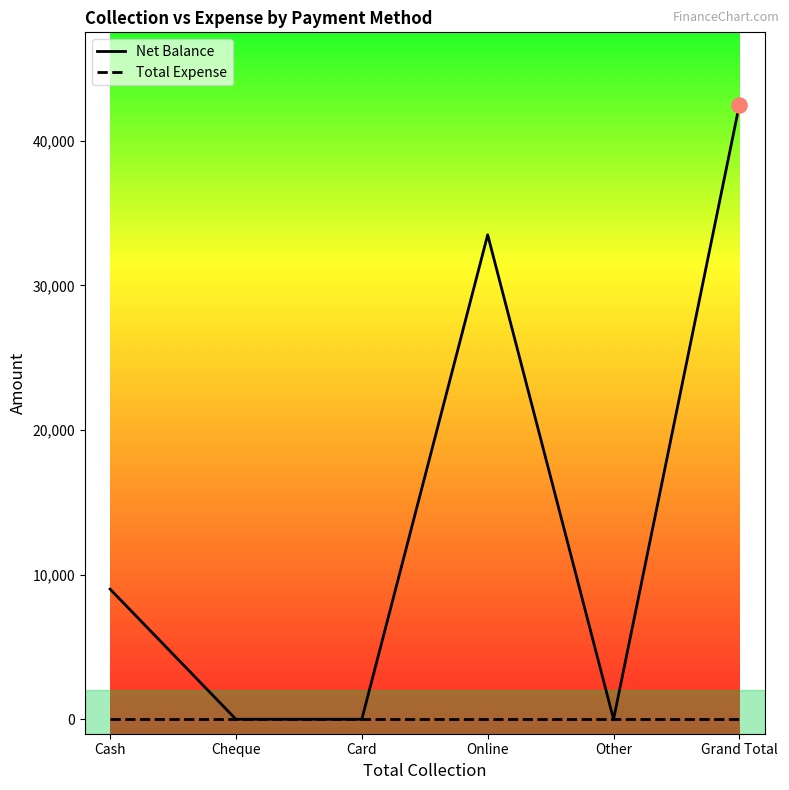

At which category is the sum across all series the highest?

Grand Total